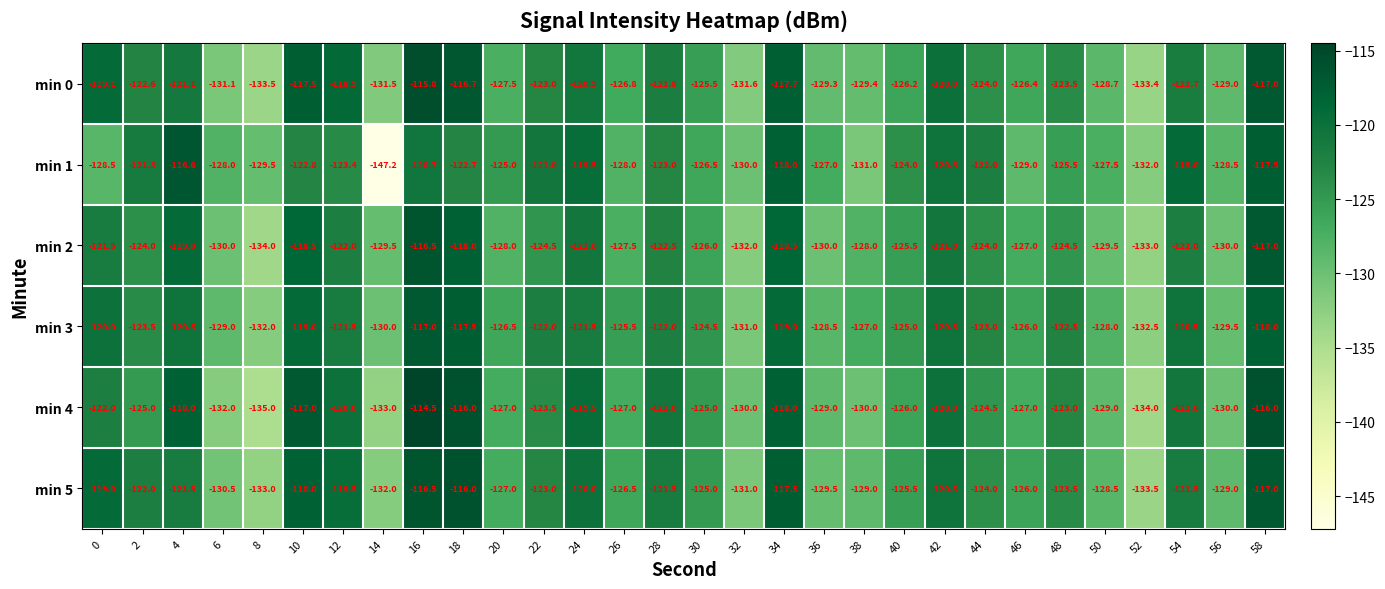

Is the value of min 0 at 36 greater than the value of min 1 at 10?

No